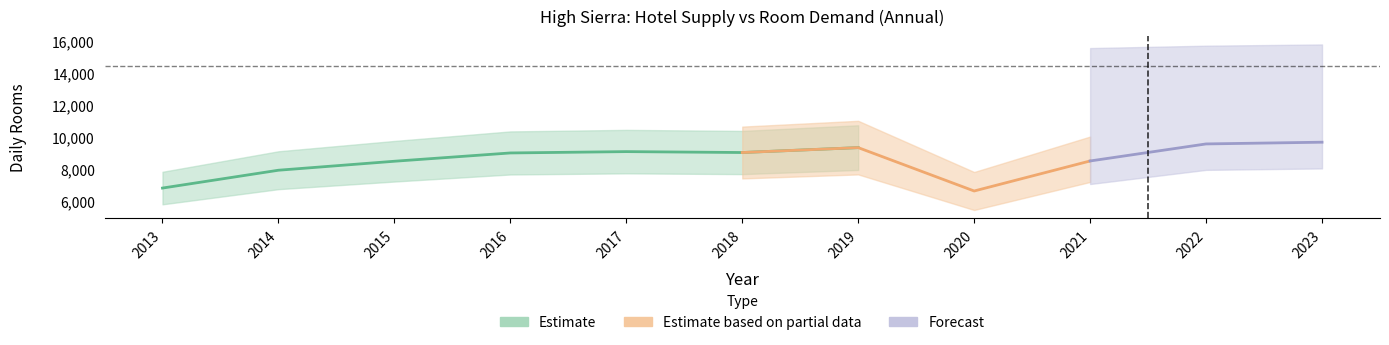

Where is Prior Hotel room demand nearest to the value 4766?

2020